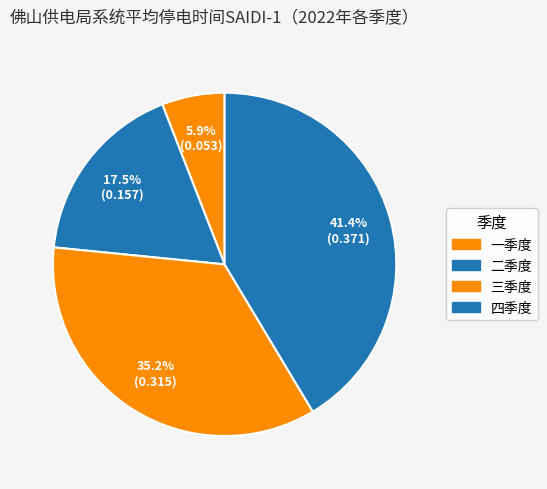

What is the change in value from 三季度 to 四季度?

+0.1